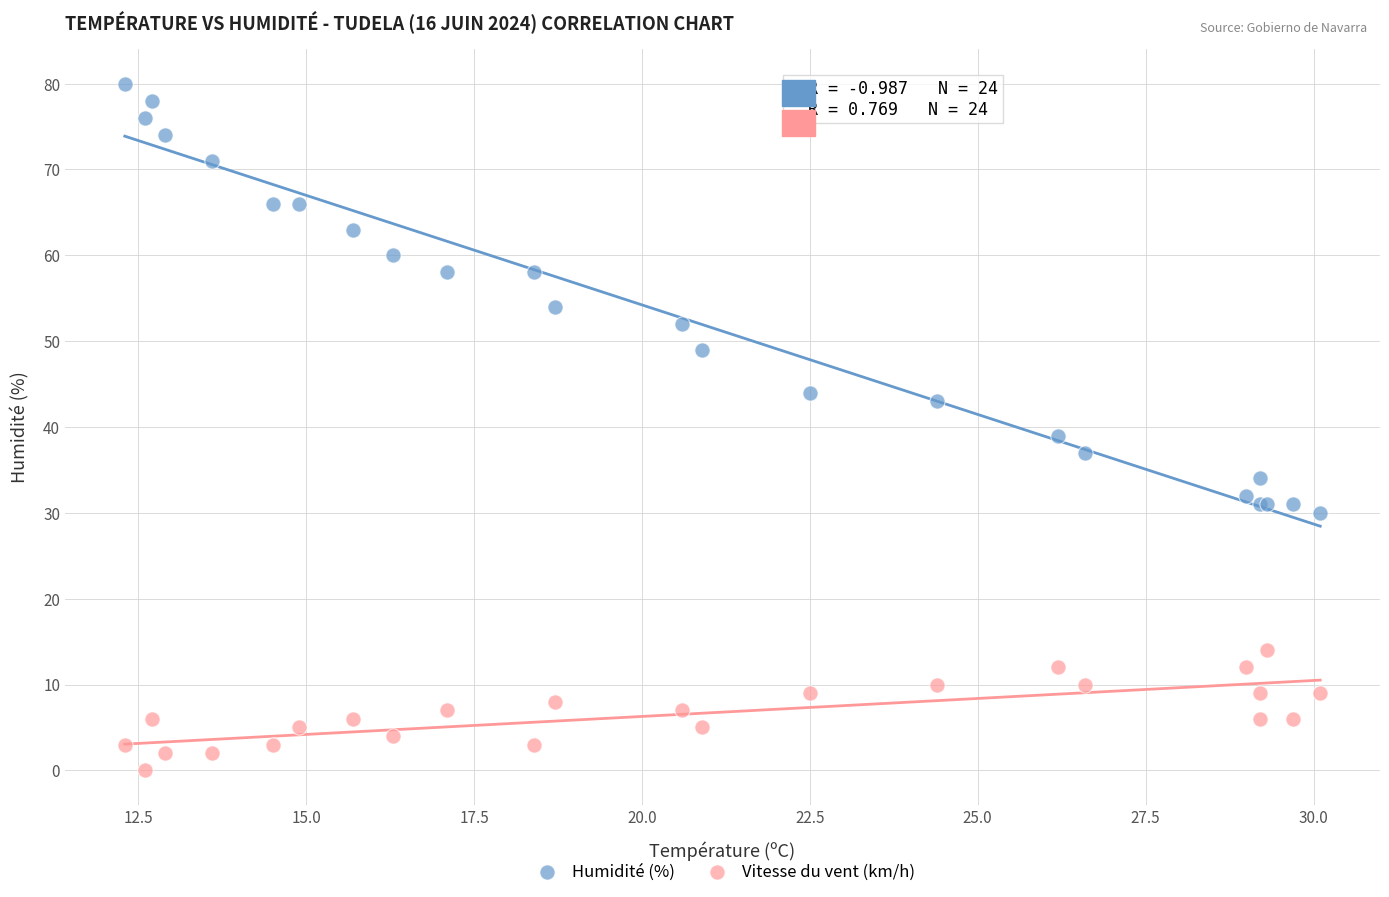

Which series contains the highest Y value?

Humidité (%)